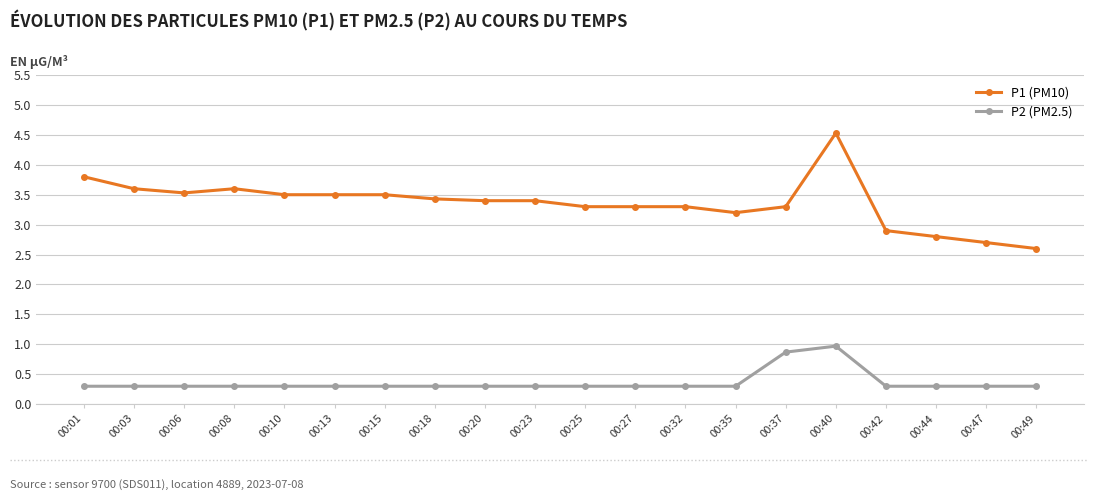

What is the average value of the P2 (PM2.5) series?

0.4